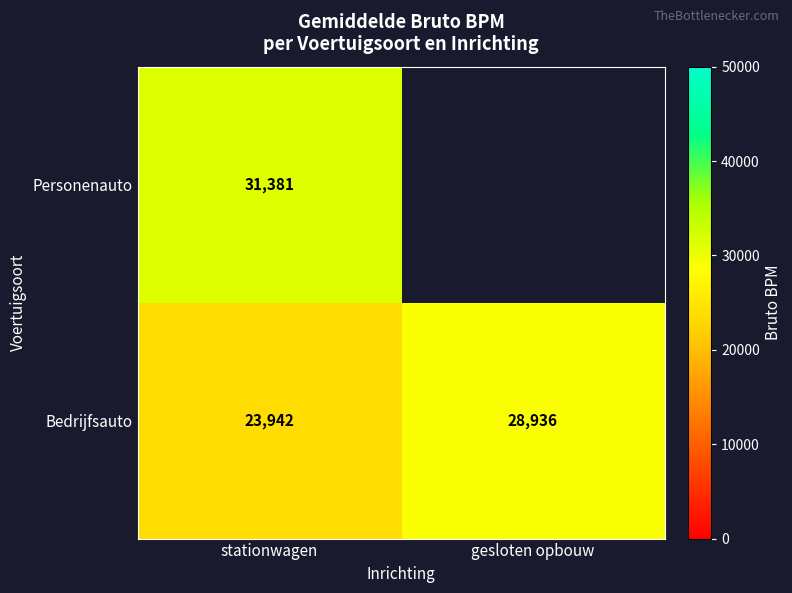

Is the value of Personenauto at stationwagen greater than the value of Bedrijfsauto at stationwagen?

Yes